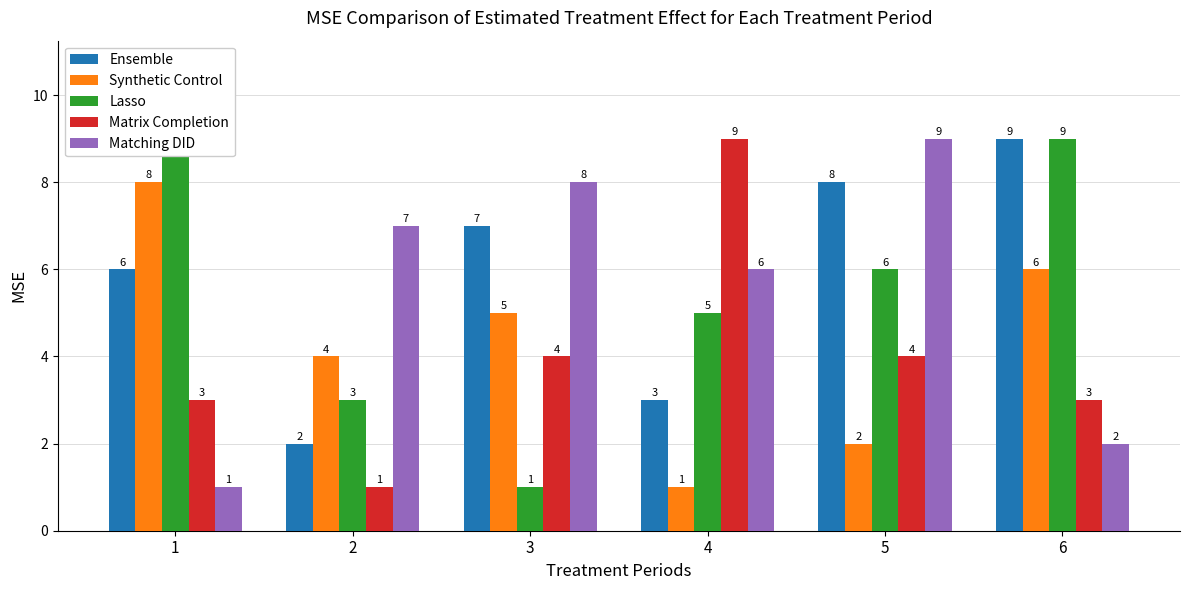

At which label does Ensemble reach its peak?

6